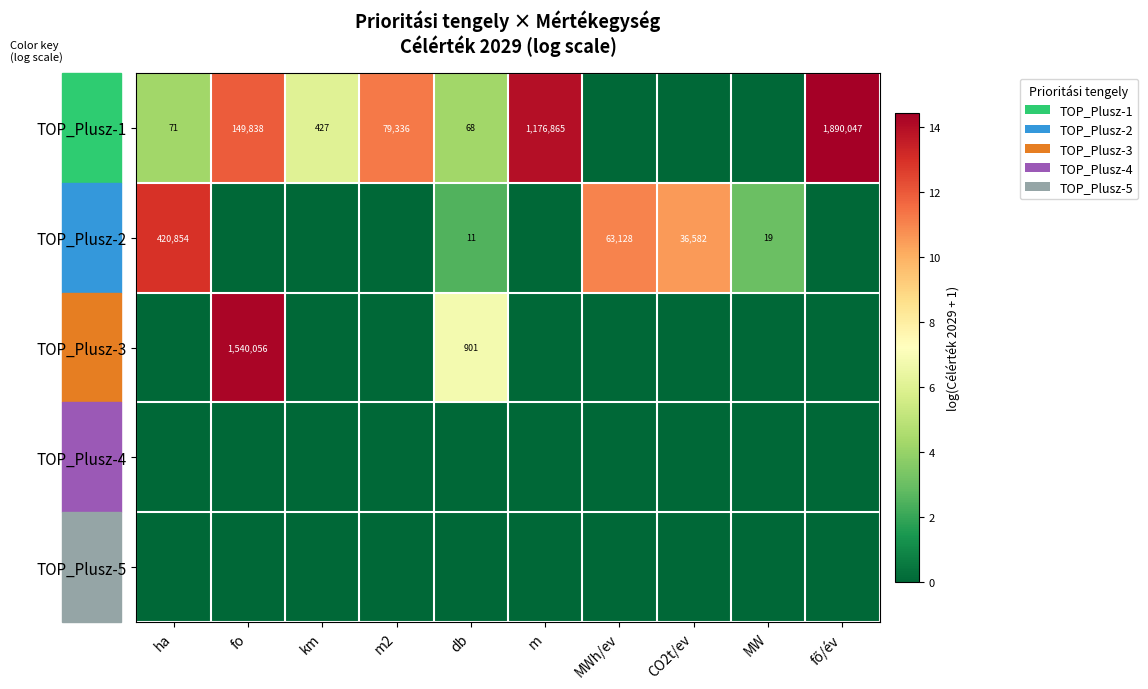

The TOP_Plusz-1 series shows 103 at km. True or false?

False